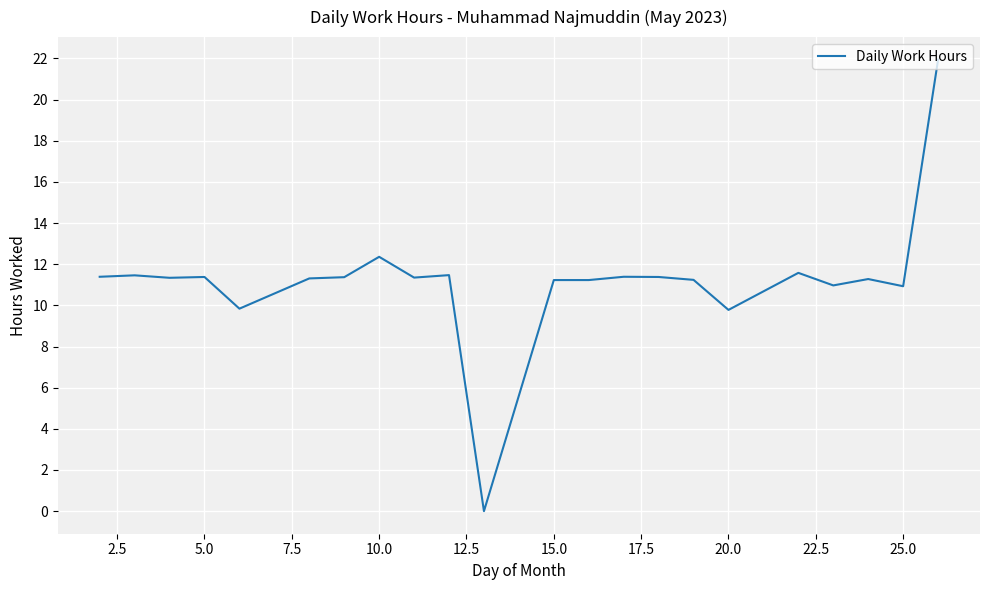

What is the greatest value displayed?

21.9